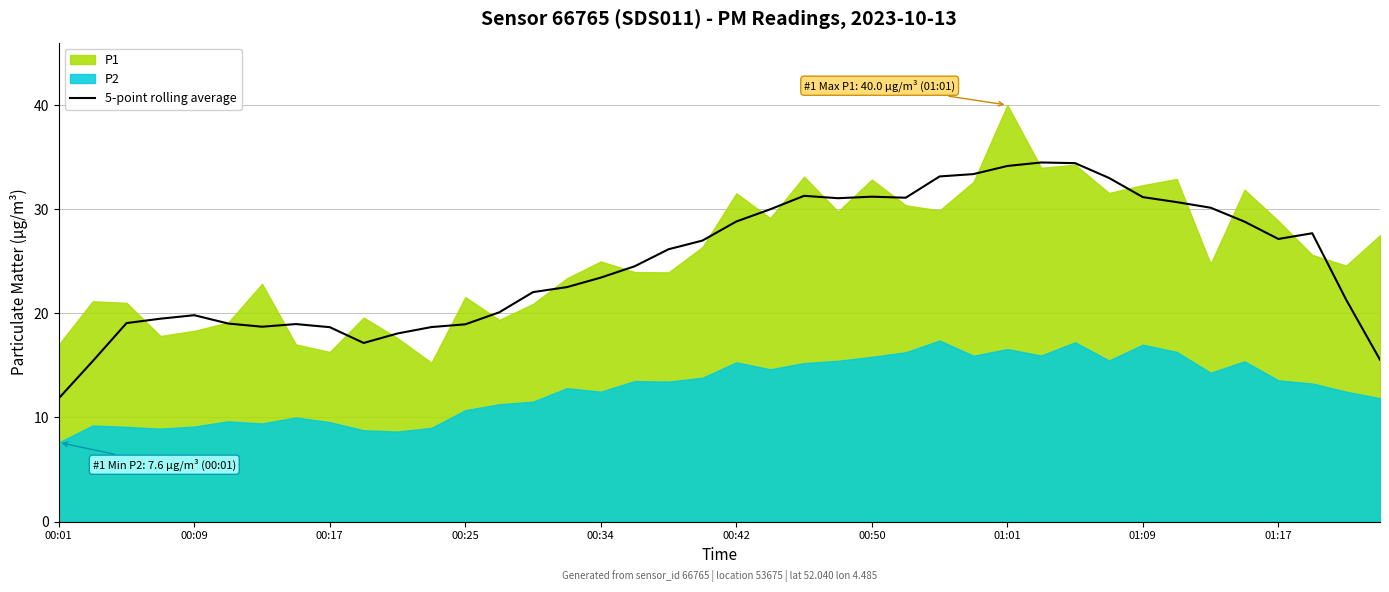

What is the sum of all values?

998.8